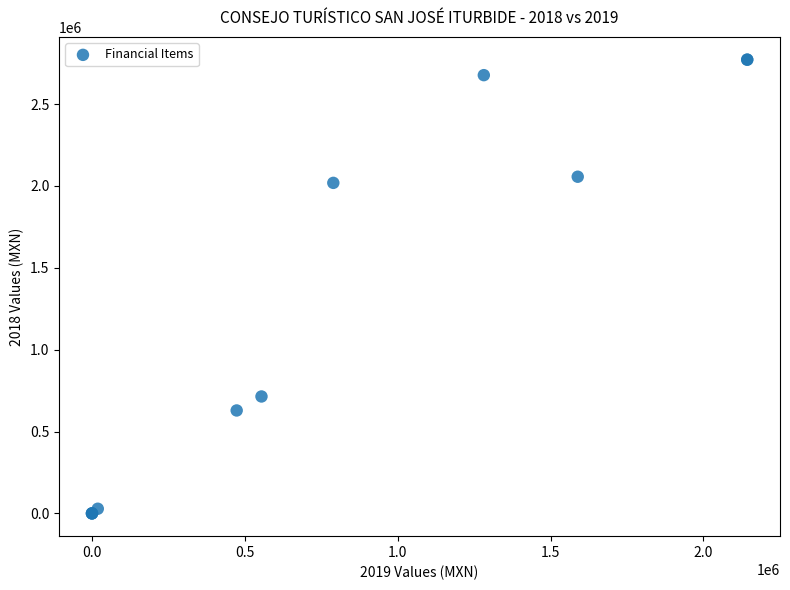

What Y value in the scatter plot is closest to 1385637?

2018483.9